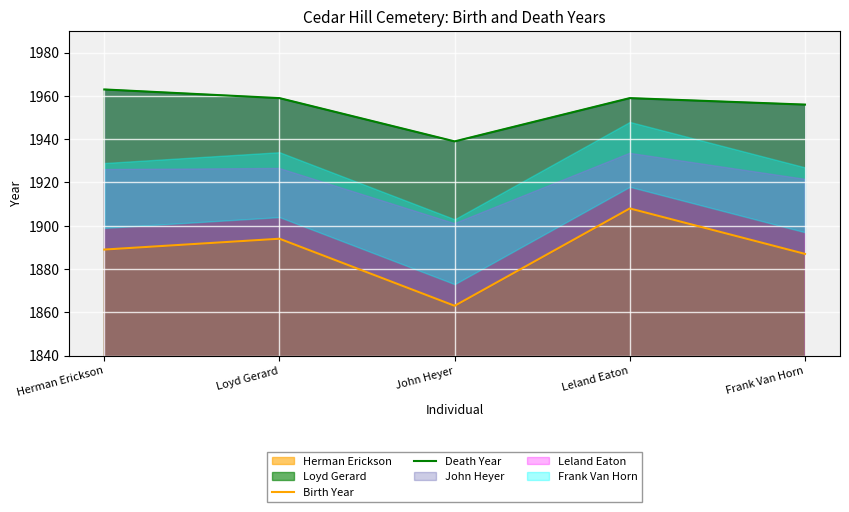

The value of Birth Year at John Heyer is 1863. True or false?

True